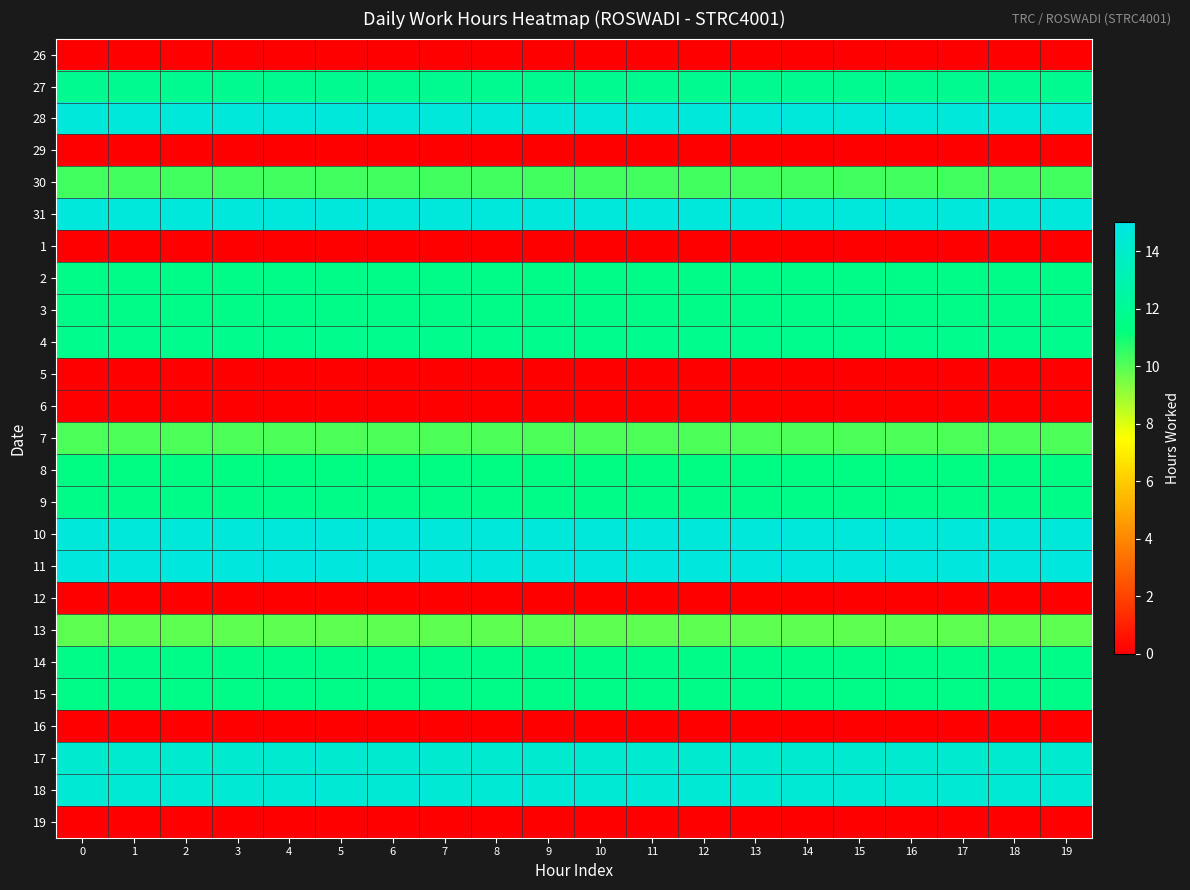

Reading right to left, extract all data points from this chart.

26: 19=0.0	18=0.0	17=0.0	16=0.0	15=0.0	14=0.0	13=0.0	12=0.0	11=0.0	10=0.0	9=0.0	8=0.0	7=0.0	6=0.0	5=0.0	4=0.0	3=0.0	2=0.0	1=0.0	0=0.0
27: 19=11.9	18=11.9	17=11.9	16=11.9	15=11.9	14=11.9	13=11.9	12=11.9	11=11.9	10=11.9	9=11.9	8=11.9	7=11.9	6=11.9	5=11.9	4=11.9	3=11.9	2=11.9	1=11.9	0=11.9
28: 19=14.6	18=14.6	17=14.6	16=14.6	15=14.6	14=14.6	13=14.6	12=14.6	11=14.6	10=14.6	9=14.6	8=14.6	7=14.6	6=14.6	5=14.6	4=14.6	3=14.6	2=14.6	1=14.6	0=14.6
29: 19=0.0	18=0.0	17=0.0	16=0.0	15=0.0	14=0.0	13=0.0	12=0.0	11=0.0	10=0.0	9=0.0	8=0.0	7=0.0	6=0.0	5=0.0	4=0.0	3=0.0	2=0.0	1=0.0	0=0.0
30: 19=10.3	18=10.3	17=10.3	16=10.3	15=10.3	14=10.3	13=10.3	12=10.3	11=10.3	10=10.3	9=10.3	8=10.3	7=10.3	6=10.3	5=10.3	4=10.3	3=10.3	2=10.3	1=10.3	0=10.3
31: 19=14.6	18=14.6	17=14.6	16=14.6	15=14.6	14=14.6	13=14.6	12=14.6	11=14.6	10=14.6	9=14.6	8=14.6	7=14.6	6=14.6	5=14.6	4=14.6	3=14.6	2=14.6	1=14.6	0=14.6
1: 19=0.0	18=0.0	17=0.0	16=0.0	15=0.0	14=0.0	13=0.0	12=0.0	11=0.0	10=0.0	9=0.0	8=0.0	7=0.0	6=0.0	5=0.0	4=0.0	3=0.0	2=0.0	1=0.0	0=0.0
2: 19=11.6	18=11.6	17=11.6	16=11.6	15=11.6	14=11.6	13=11.6	12=11.6	11=11.6	10=11.6	9=11.6	8=11.6	7=11.6	6=11.6	5=11.6	4=11.6	3=11.6	2=11.6	1=11.6	0=11.6
3: 19=11.6	18=11.6	17=11.6	16=11.6	15=11.6	14=11.6	13=11.6	12=11.6	11=11.6	10=11.6	9=11.6	8=11.6	7=11.6	6=11.6	5=11.6	4=11.6	3=11.6	2=11.6	1=11.6	0=11.6
4: 19=11.7	18=11.7	17=11.7	16=11.7	15=11.7	14=11.7	13=11.7	12=11.7	11=11.7	10=11.7	9=11.7	8=11.7	7=11.7	6=11.7	5=11.7	4=11.7	3=11.7	2=11.7	1=11.7	0=11.7
5: 19=0.0	18=0.0	17=0.0	16=0.0	15=0.0	14=0.0	13=0.0	12=0.0	11=0.0	10=0.0	9=0.0	8=0.0	7=0.0	6=0.0	5=0.0	4=0.0	3=0.0	2=0.0	1=0.0	0=0.0
6: 19=0.0	18=0.0	17=0.0	16=0.0	15=0.0	14=0.0	13=0.0	12=0.0	11=0.0	10=0.0	9=0.0	8=0.0	7=0.0	6=0.0	5=0.0	4=0.0	3=0.0	2=0.0	1=0.0	0=0.0
7: 19=10.1	18=10.1	17=10.1	16=10.1	15=10.1	14=10.1	13=10.1	12=10.1	11=10.1	10=10.1	9=10.1	8=10.1	7=10.1	6=10.1	5=10.1	4=10.1	3=10.1	2=10.1	1=10.1	0=10.1
8: 19=11.4	18=11.4	17=11.4	16=11.4	15=11.4	14=11.4	13=11.4	12=11.4	11=11.4	10=11.4	9=11.4	8=11.4	7=11.4	6=11.4	5=11.4	4=11.4	3=11.4	2=11.4	1=11.4	0=11.4
9: 19=11.6	18=11.6	17=11.6	16=11.6	15=11.6	14=11.6	13=11.6	12=11.6	11=11.6	10=11.6	9=11.6	8=11.6	7=11.6	6=11.6	5=11.6	4=11.6	3=11.6	2=11.6	1=11.6	0=11.6
10: 19=14.5	18=14.5	17=14.5	16=14.5	15=14.5	14=14.5	13=14.5	12=14.5	11=14.5	10=14.5	9=14.5	8=14.5	7=14.5	6=14.5	5=14.5	4=14.5	3=14.5	2=14.5	1=14.5	0=14.5
11: 19=14.7	18=14.7	17=14.7	16=14.7	15=14.7	14=14.7	13=14.7	12=14.7	11=14.7	10=14.7	9=14.7	8=14.7	7=14.7	6=14.7	5=14.7	4=14.7	3=14.7	2=14.7	1=14.7	0=14.7
12: 19=0.0	18=0.0	17=0.0	16=0.0	15=0.0	14=0.0	13=0.0	12=0.0	11=0.0	10=0.0	9=0.0	8=0.0	7=0.0	6=0.0	5=0.0	4=0.0	3=0.0	2=0.0	1=0.0	0=0.0
13: 19=9.9	18=9.9	17=9.9	16=9.9	15=9.9	14=9.9	13=9.9	12=9.9	11=9.9	10=9.9	9=9.9	8=9.9	7=9.9	6=9.9	5=9.9	4=9.9	3=9.9	2=9.9	1=9.9	0=9.9
14: 19=11.6	18=11.6	17=11.6	16=11.6	15=11.6	14=11.6	13=11.6	12=11.6	11=11.6	10=11.6	9=11.6	8=11.6	7=11.6	6=11.6	5=11.6	4=11.6	3=11.6	2=11.6	1=11.6	0=11.6
15: 19=11.6	18=11.6	17=11.6	16=11.6	15=11.6	14=11.6	13=11.6	12=11.6	11=11.6	10=11.6	9=11.6	8=11.6	7=11.6	6=11.6	5=11.6	4=11.6	3=11.6	2=11.6	1=11.6	0=11.6
16: 19=0.0	18=0.0	17=0.0	16=0.0	15=0.0	14=0.0	13=0.0	12=0.0	11=0.0	10=0.0	9=0.0	8=0.0	7=0.0	6=0.0	5=0.0	4=0.0	3=0.0	2=0.0	1=0.0	0=0.0
17: 19=14.2	18=14.2	17=14.2	16=14.2	15=14.2	14=14.2	13=14.2	12=14.2	11=14.2	10=14.2	9=14.2	8=14.2	7=14.2	6=14.2	5=14.2	4=14.2	3=14.2	2=14.2	1=14.2	0=14.2
18: 19=14.4	18=14.4	17=14.4	16=14.4	15=14.4	14=14.4	13=14.4	12=14.4	11=14.4	10=14.4	9=14.4	8=14.4	7=14.4	6=14.4	5=14.4	4=14.4	3=14.4	2=14.4	1=14.4	0=14.4
19: 19=0.0	18=0.0	17=0.0	16=0.0	15=0.0	14=0.0	13=0.0	12=0.0	11=0.0	10=0.0	9=0.0	8=0.0	7=0.0	6=0.0	5=0.0	4=0.0	3=0.0	2=0.0	1=0.0	0=0.0